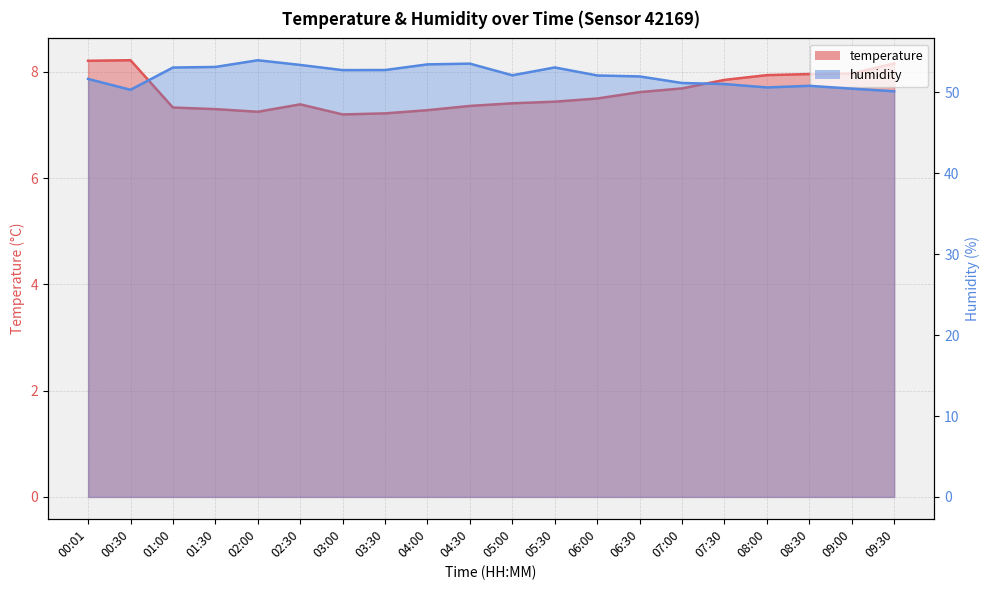

The value of humidity at 09:00 is 27.3. True or false?

False